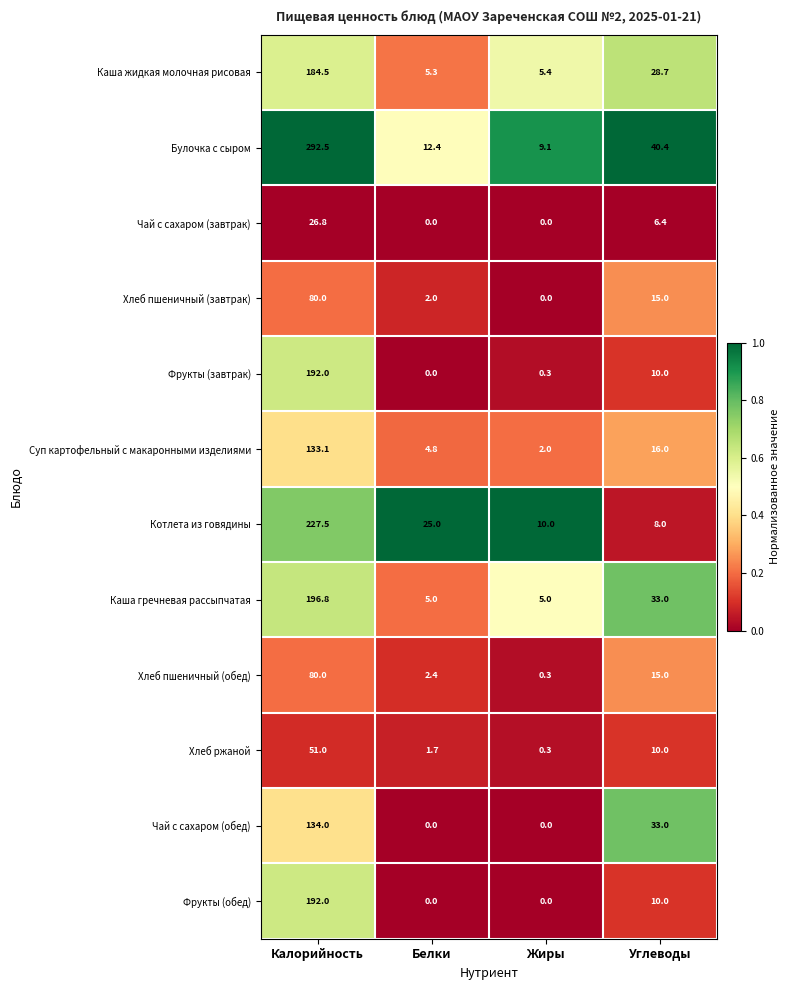

Count the number of data series in this chart.

12